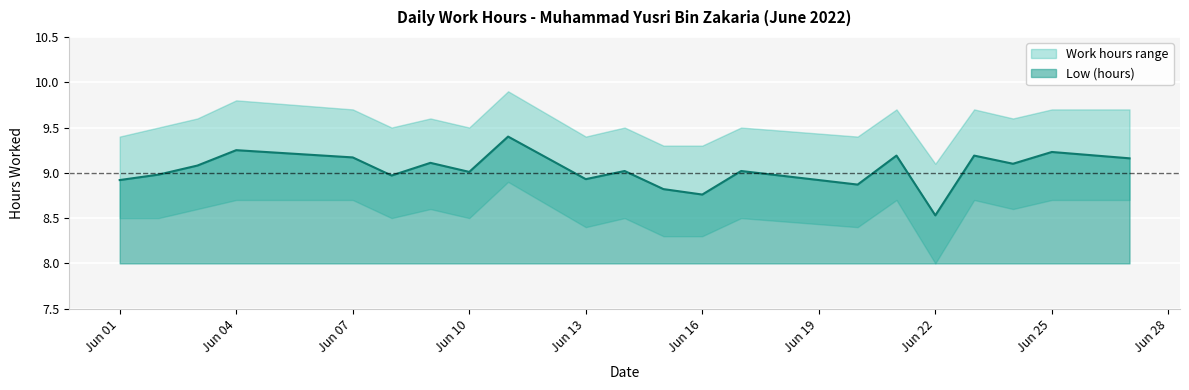

The Low (hours) series shows 8.9 at Jun 13. True or false?

True